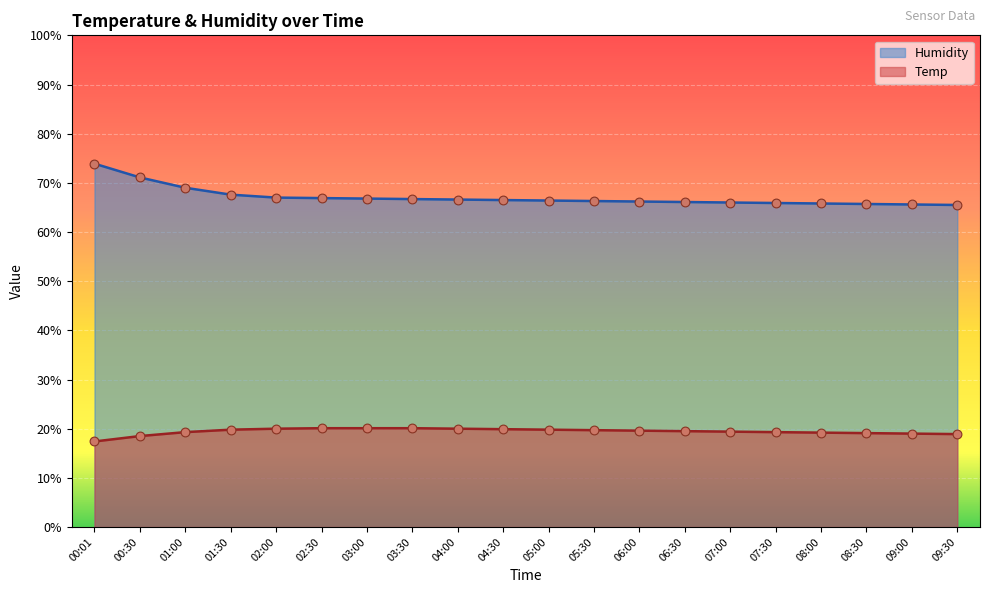

Is the value of Humidity at 06:30 greater than the value of Temp at 06:00?

Yes